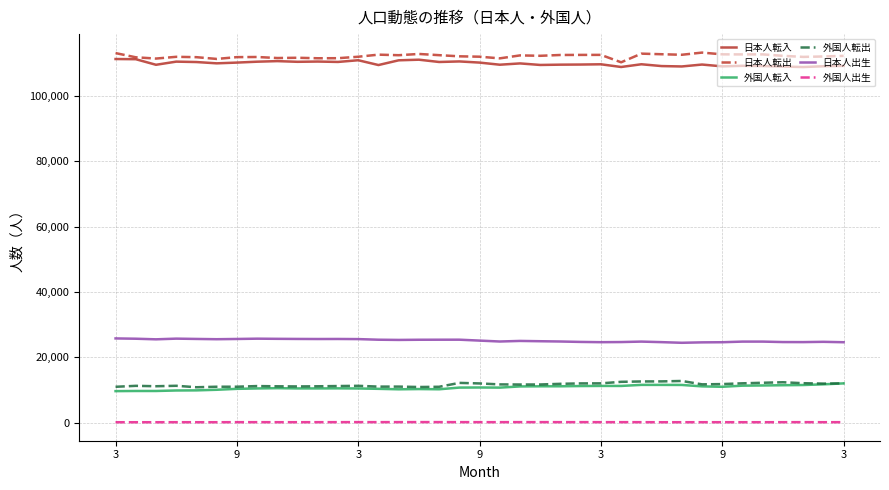

What is the greatest value displayed?

113178